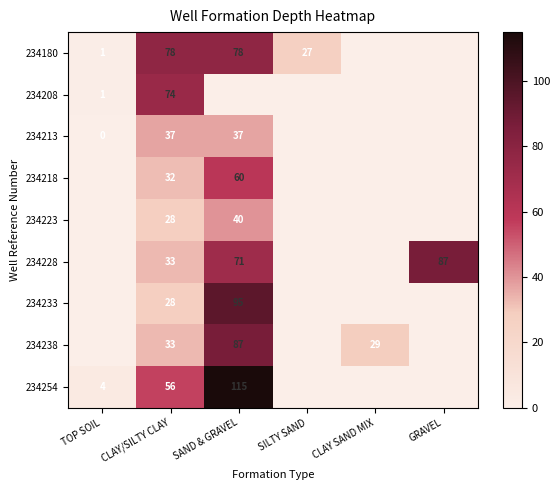

The 234180 series shows 78 at CLAY/SILTY CLAY. True or false?

True